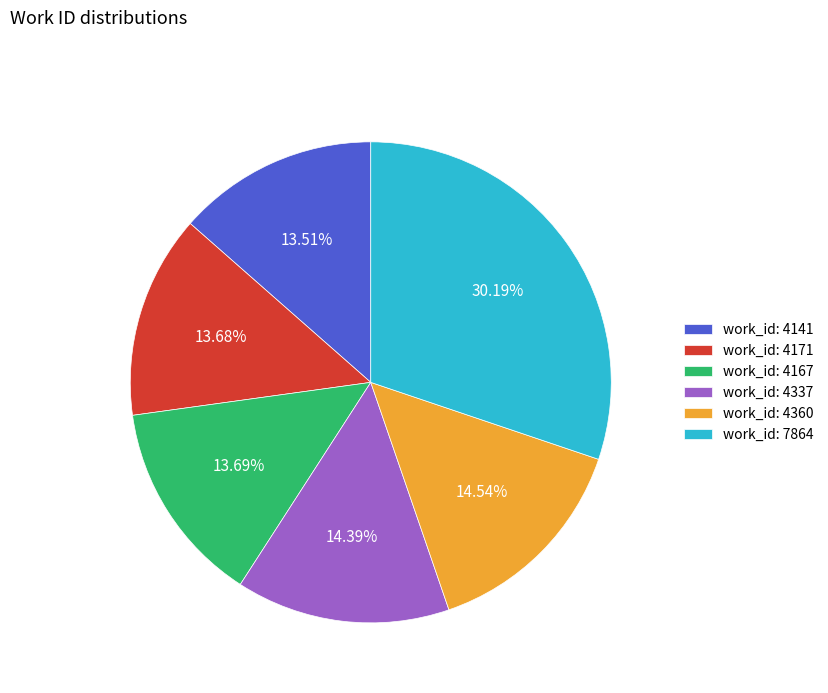

Do work_id: 4171 and work_id: 4167 together represent more than half of the pie?

No